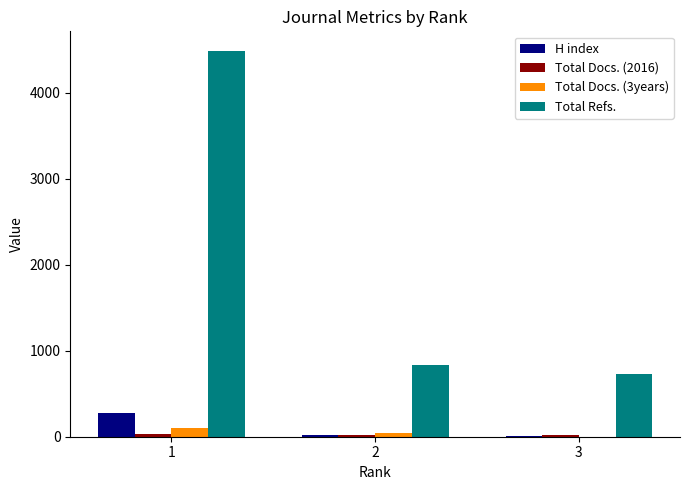

What is the total value across all series at 2?

921